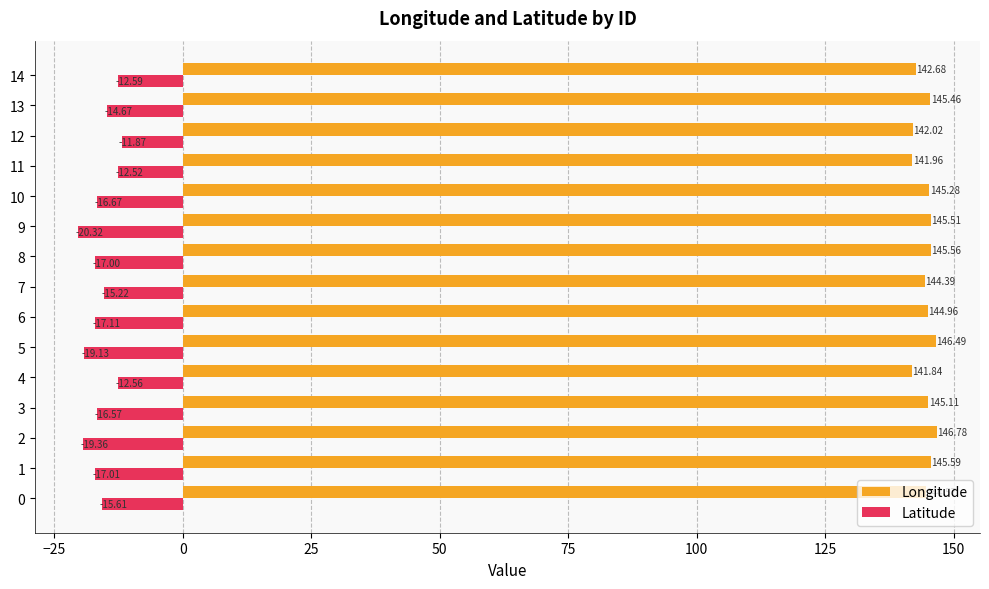

List the labels in order of Longitude value, largest first.

2, 5, 1, 8, 9, 13, 10, 3, 6, 0, 7, 14, 12, 11, 4